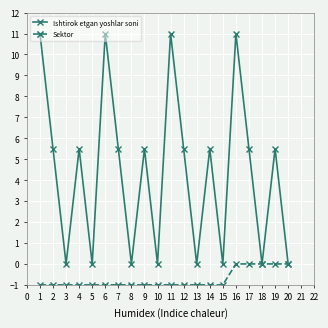

What is the value of the Sektor point at the 9th from the left?

-1.0